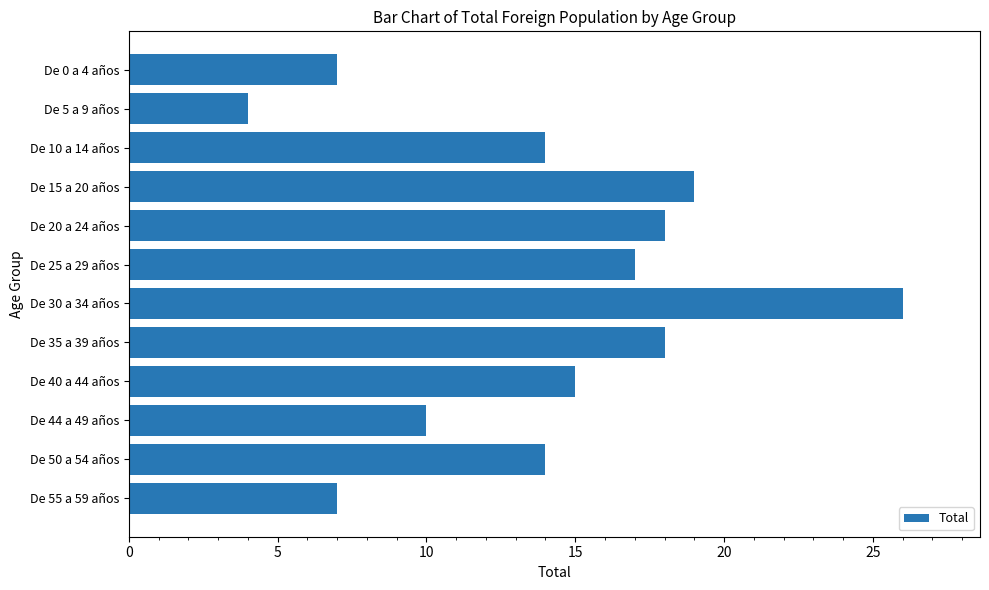

Is it true that the value at De 30 a 34 años is 40?

False